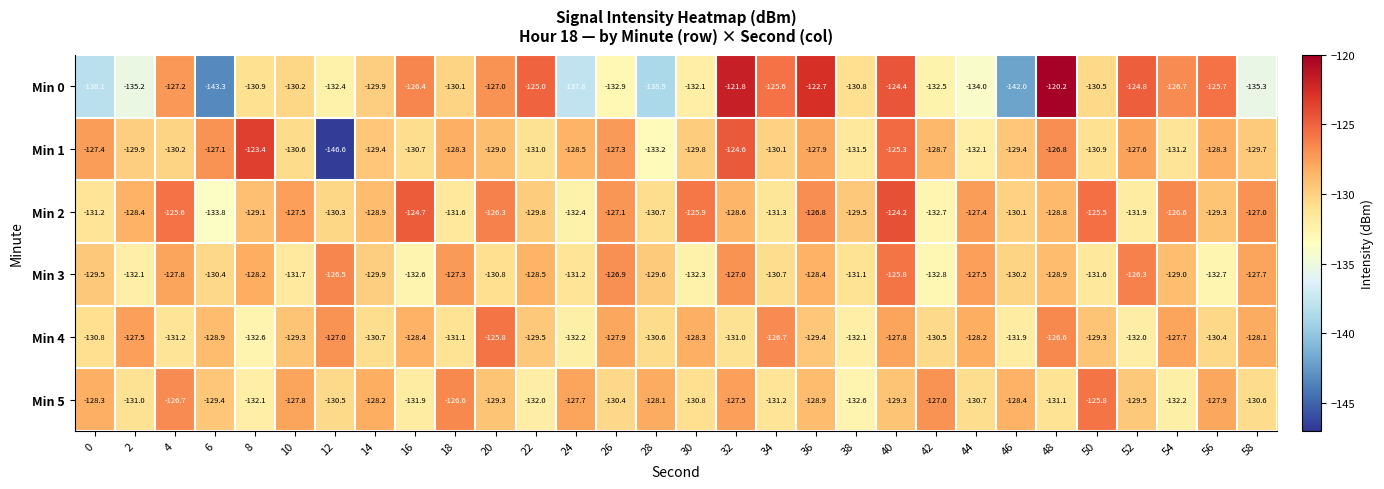

What is the difference between the maximum and second lowest values in the Min 1 series?

9.8